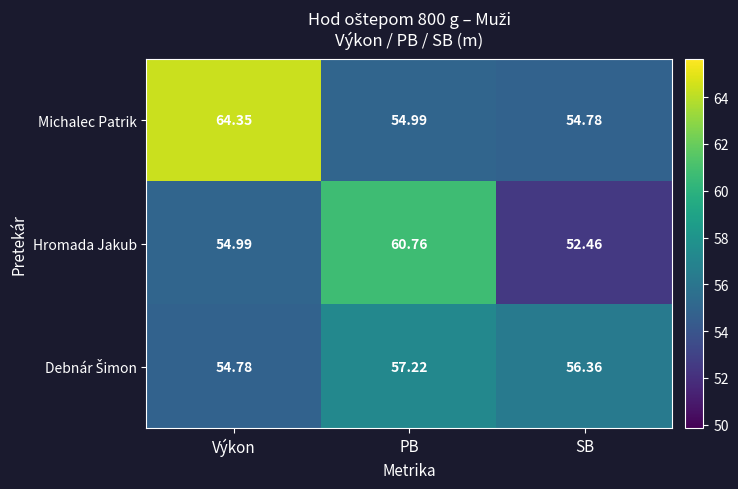

How many data points does each series have?

3